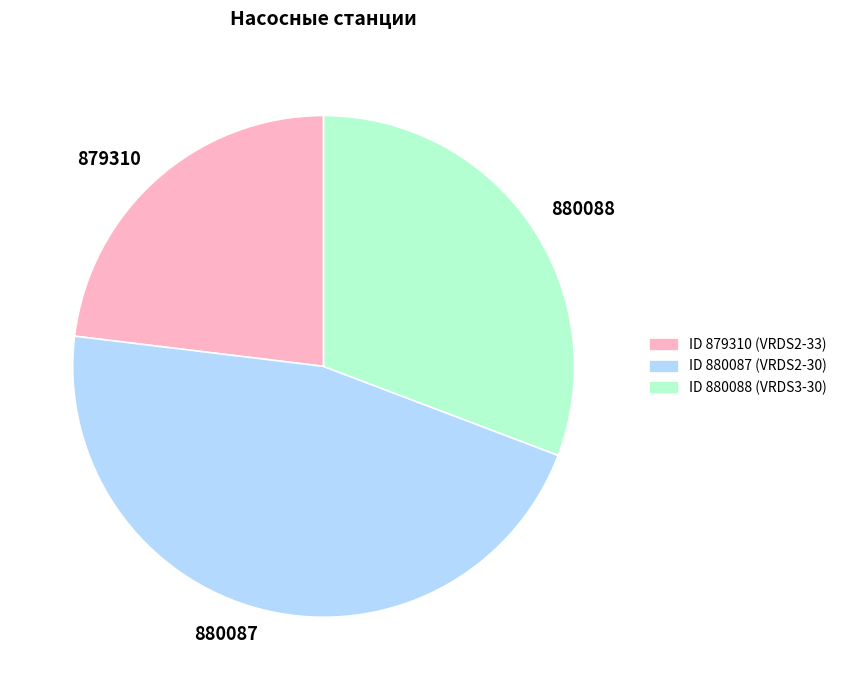

Is it true that ID 880088 (VRDS3-30) is 31% of the pie?

True